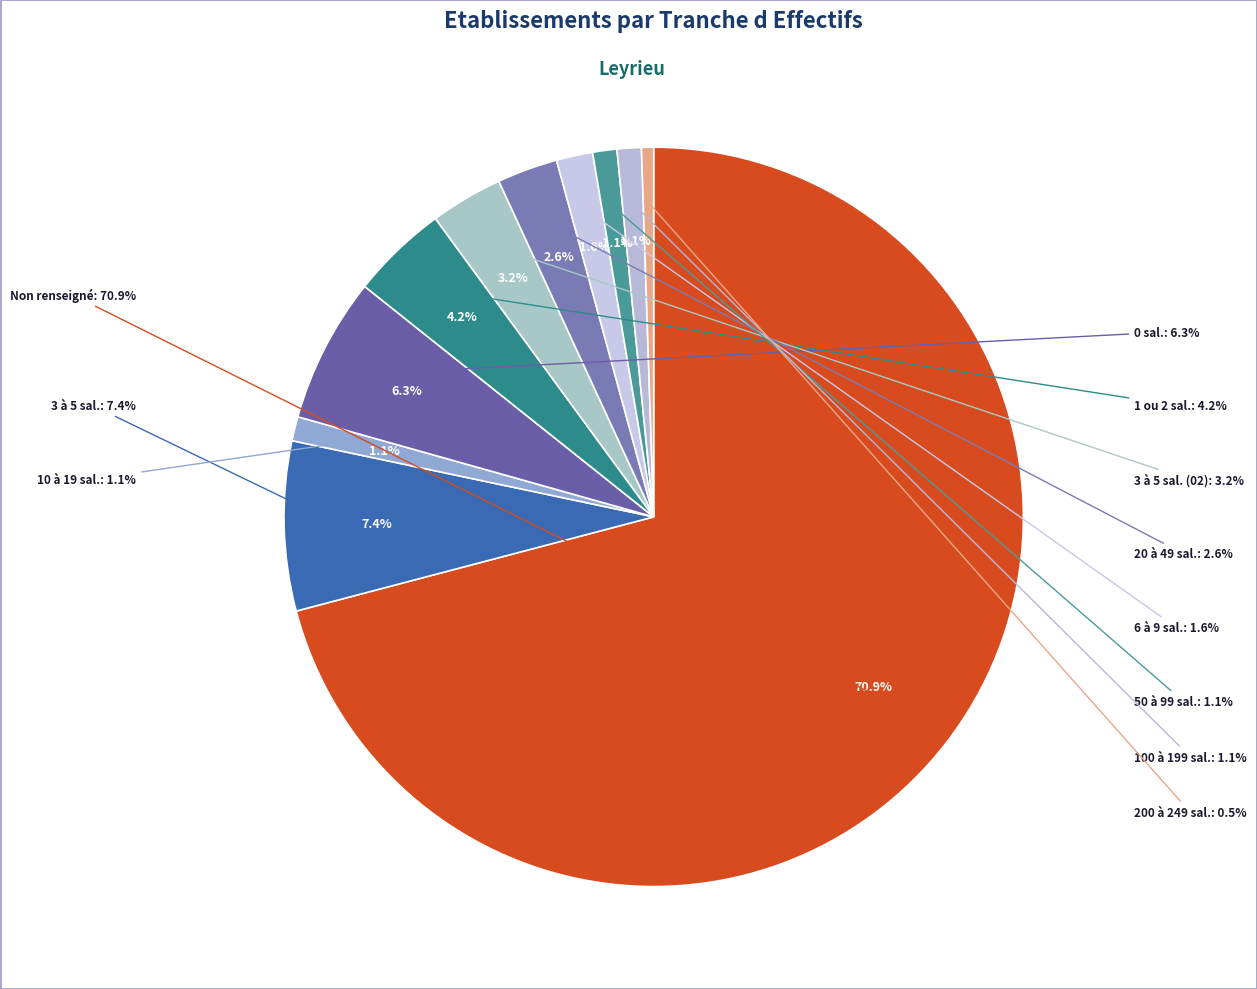

Is there a majority slice in this chart?

Yes